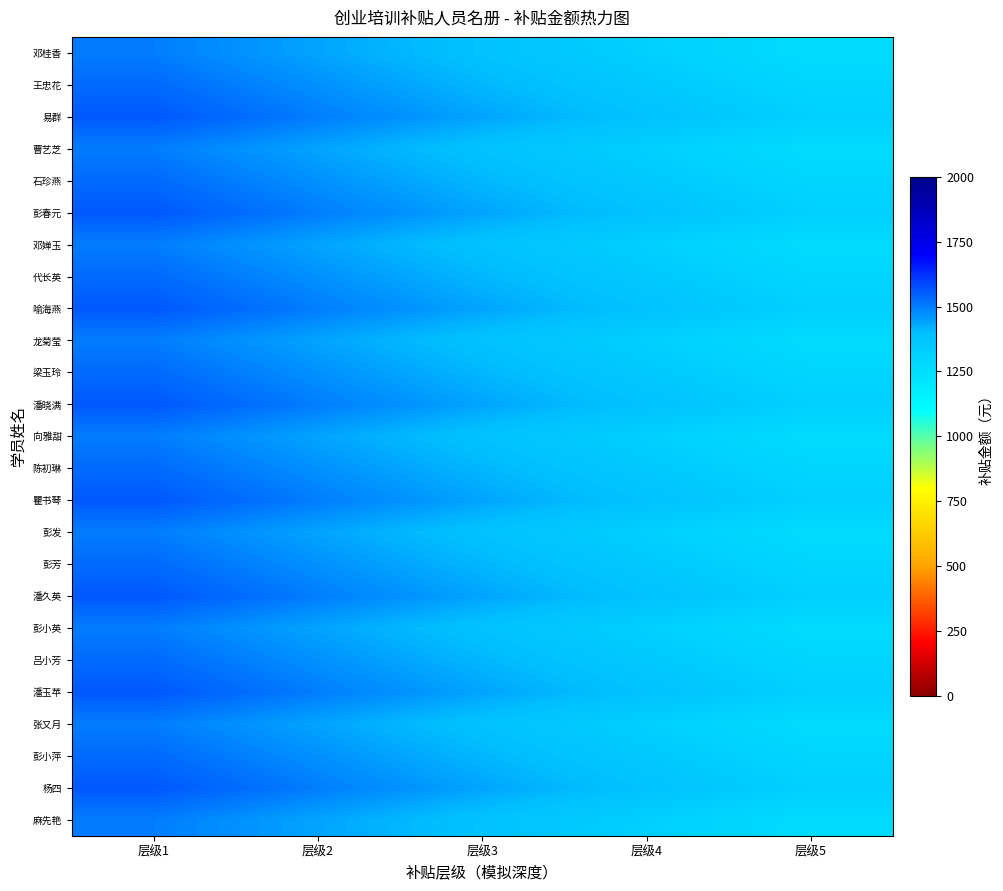

What is the minimum value shown in the chart?

1260